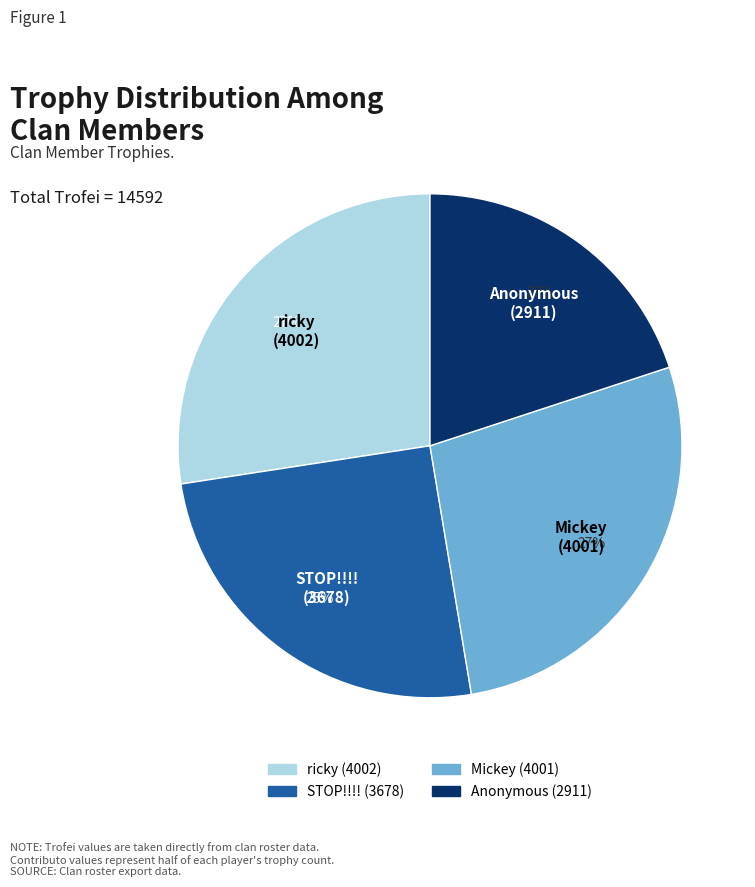

To the nearest percent, what is the difference between the largest and smallest slice percentages?

7%